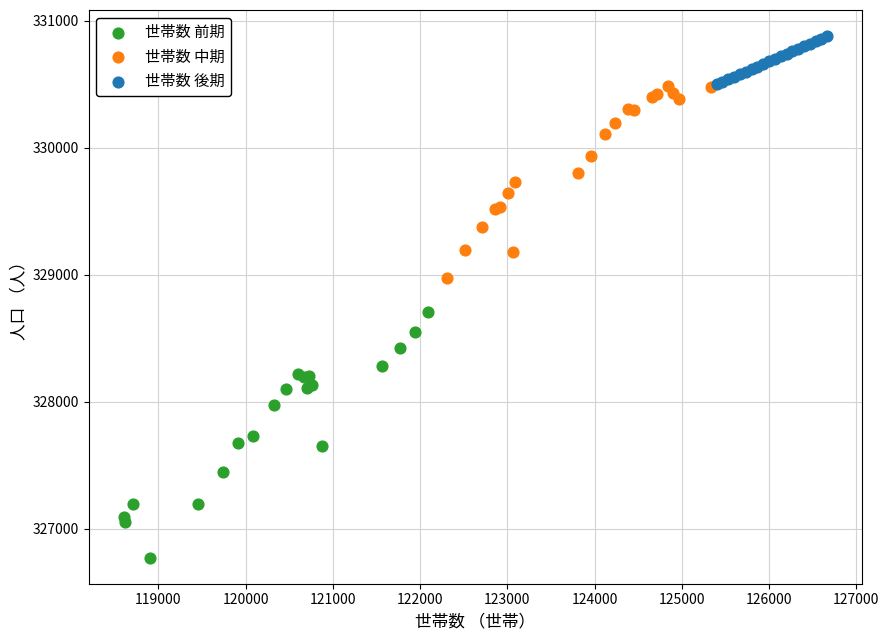

Which series contains the highest Y value?

世帯数 後期